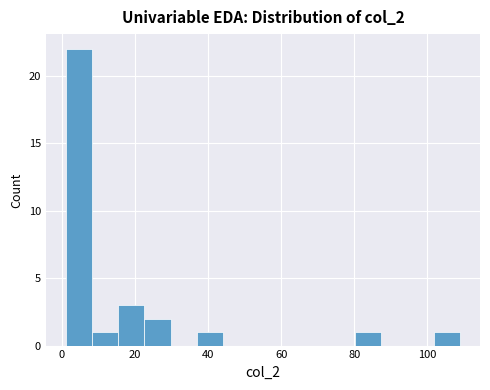

Read against the x-axis, roughly where is the centre of the tallest bar?

4